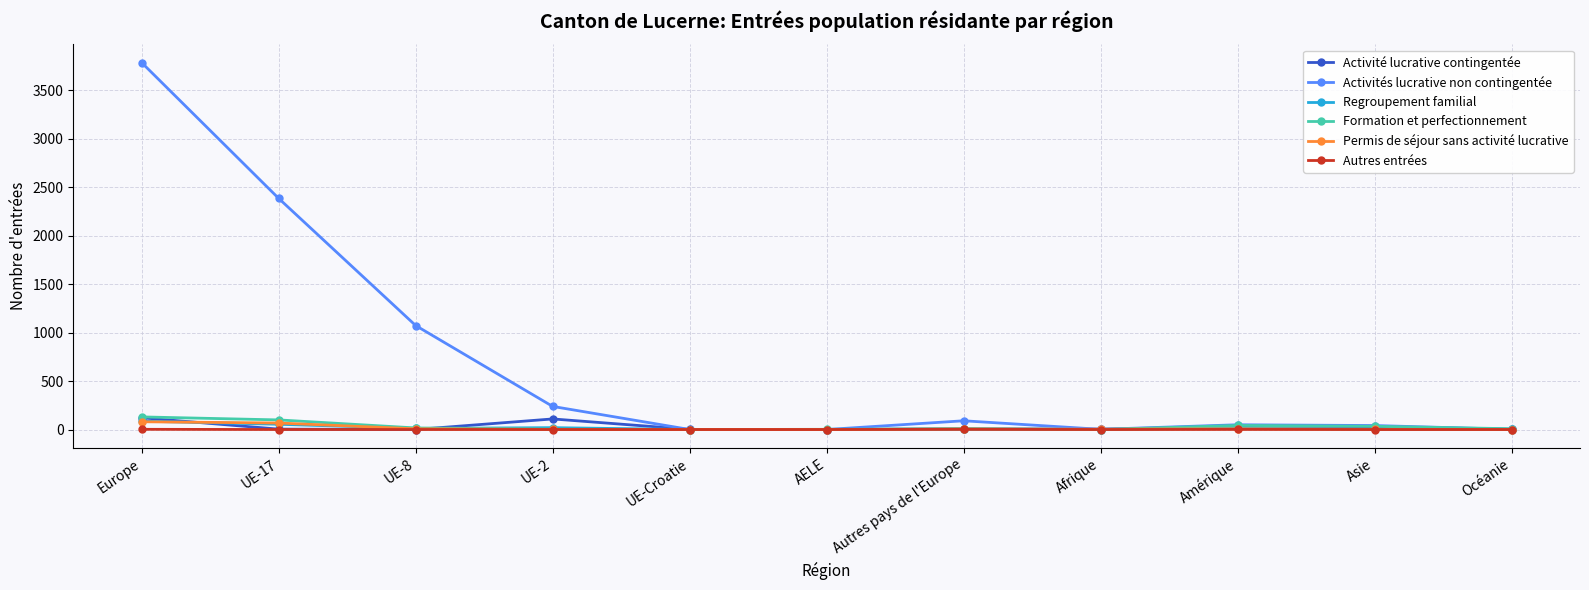

True or false: Activités lucrative non contingentée has more than 2 points higher than both neighbors.

False